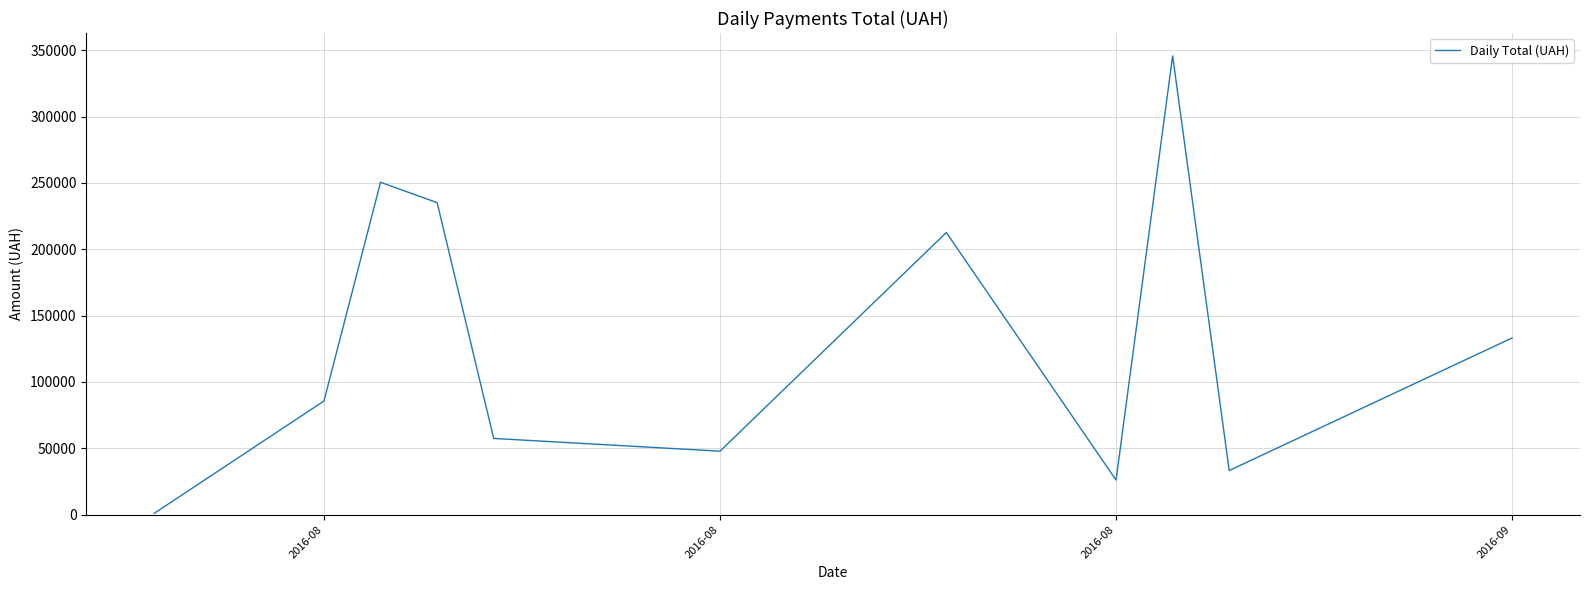

How many interior local valleys (lower than both neighbors) does the data have?

3